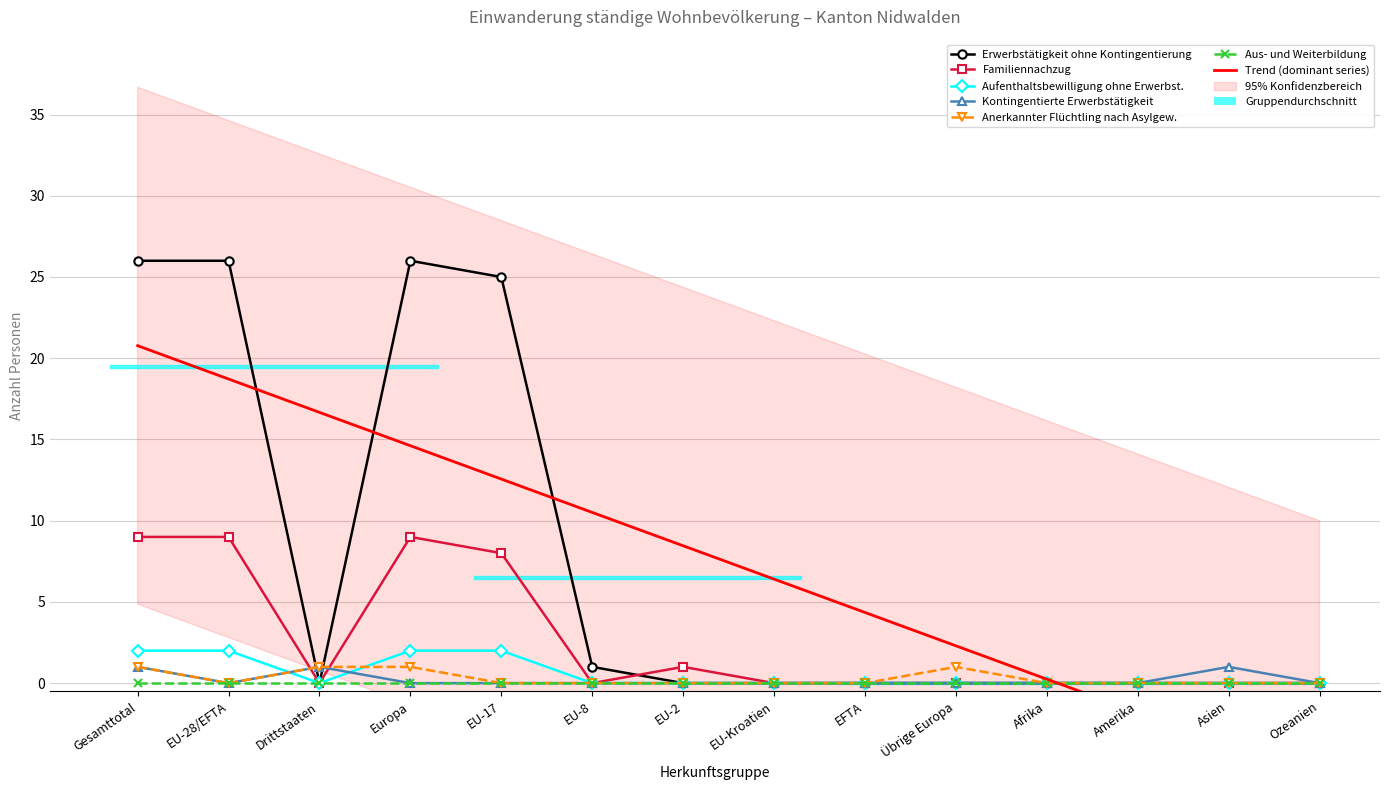

Is it true that Aufenthaltsbewilligung ohne Erwerbst. equals 0 at EU-Kroatien?

True